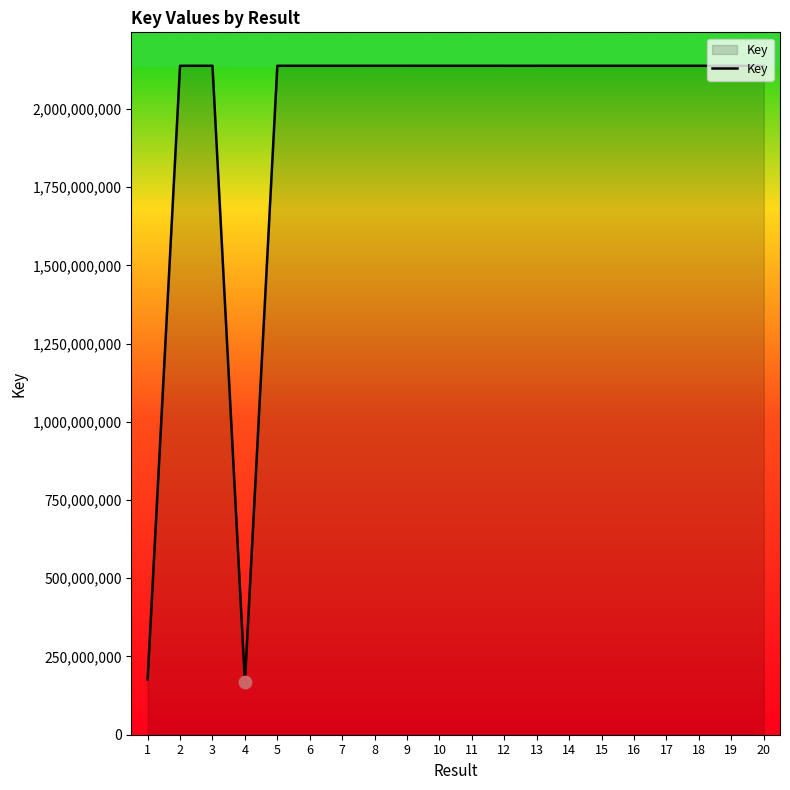

What is the ratio of the value at 7 to the value at 20?

1.0